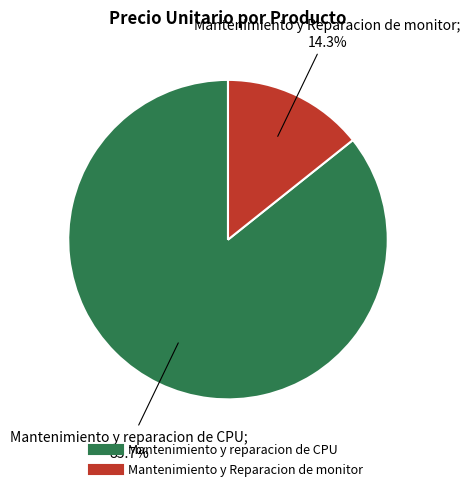

Which slice is the smallest?

Mantenimiento y Reparacion de monitor